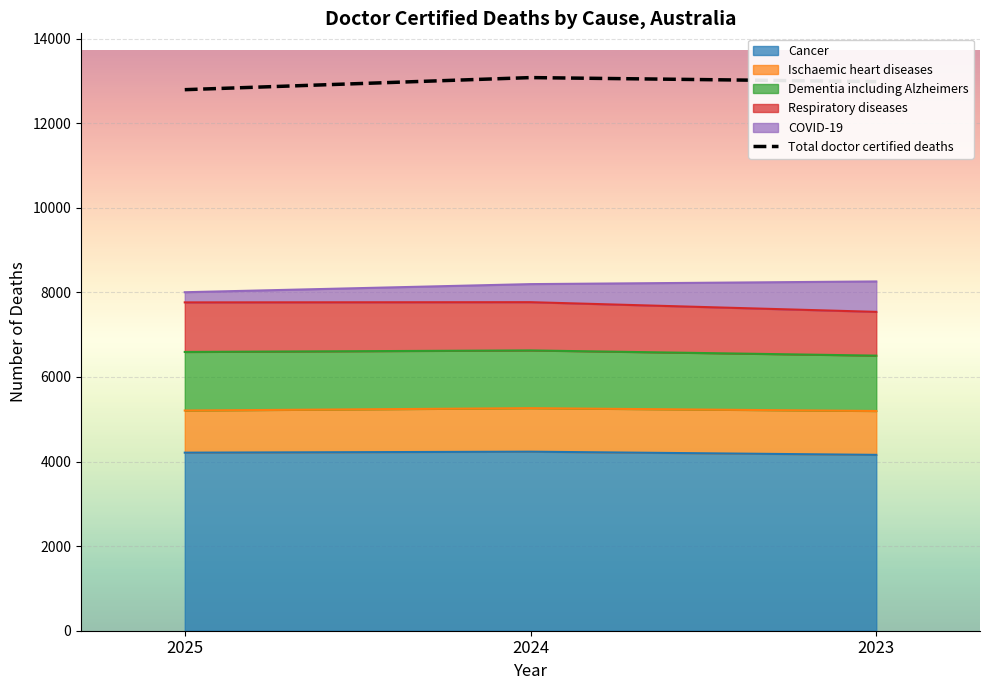

What is the value of the 3rd point from the left?

12982